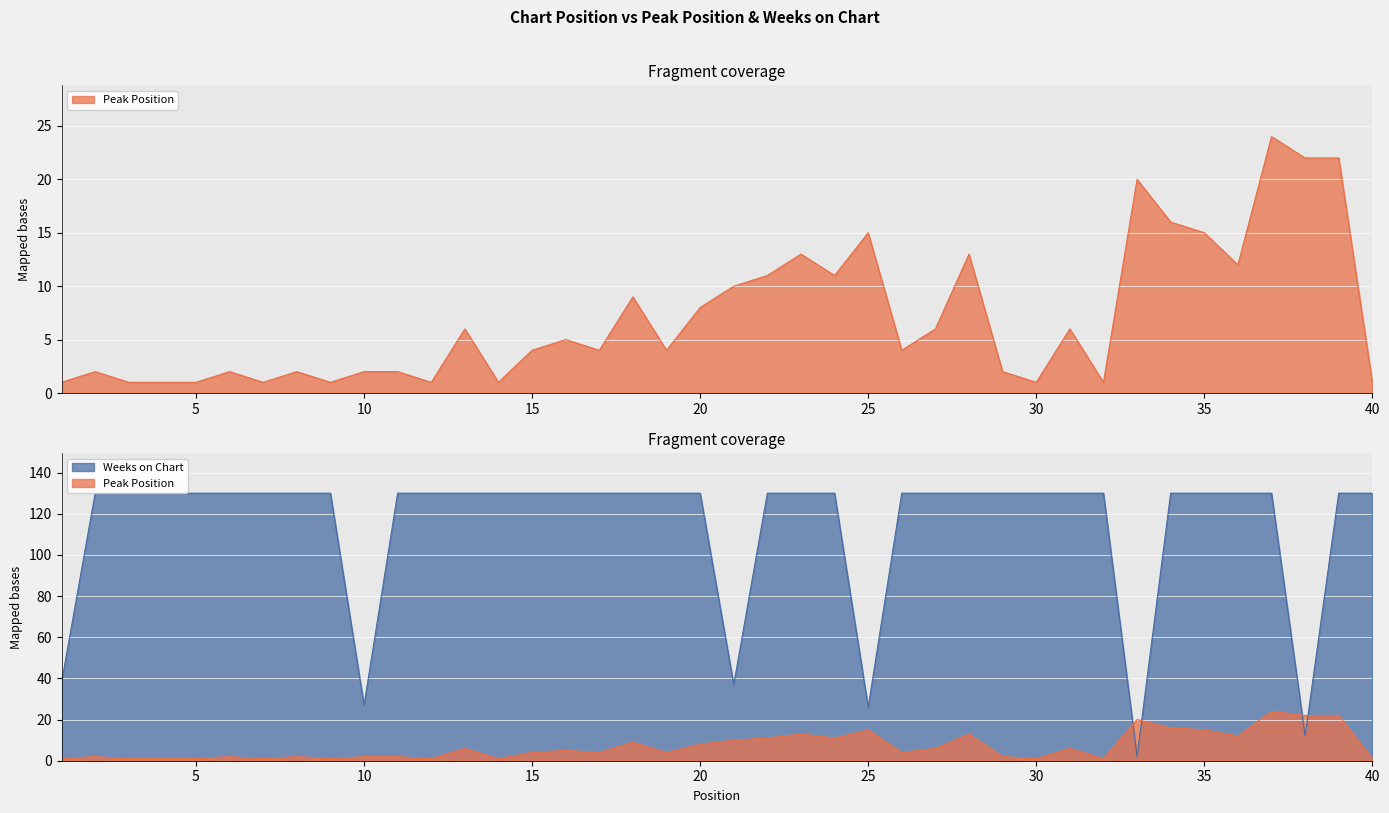

What are all the series names shown in the legend?

Peak Position, Weeks on Chart